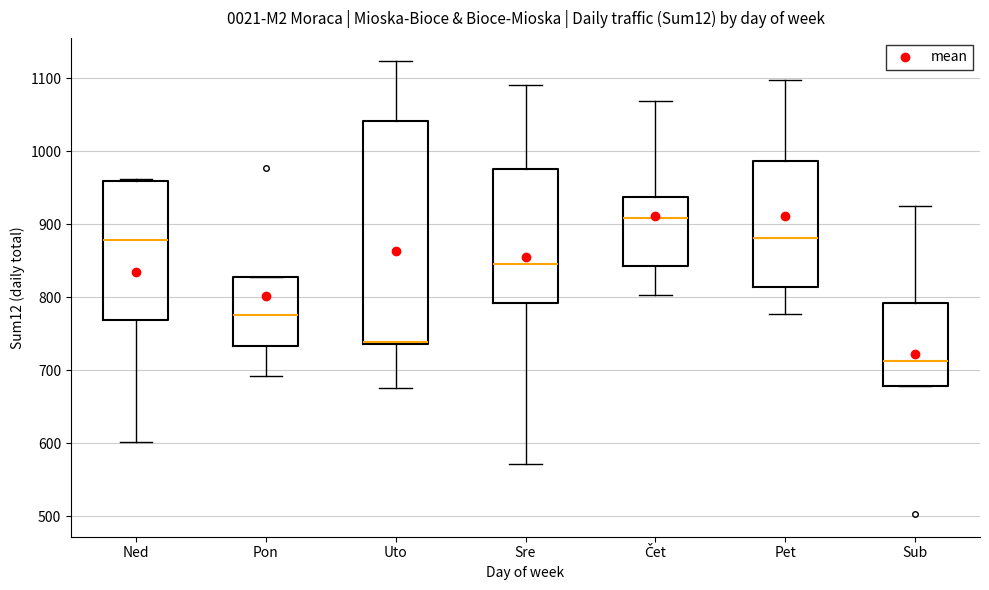

Reading left to right, read every box against the y-axis: the position of its median line, the range the box covers, and the ends of its whiskers. The values are not printed on the chart, so give them approximately, as read against the axis.

Ned: median 880, box 770 to 960, whiskers 600 to 960
Pon: median 780, box 730 to 830, whiskers 690 to 830
Uto: median 740 (drawn on the box's lower edge), box 740 to 1040, whiskers 680 to 1120
Sre: median 850, box 790 to 980, whiskers 570 to 1090
Čet: median 910, box 840 to 940, whiskers 800 to 1070
Pet: median 880, box 810 to 990, whiskers 780 to 1100
Sub: median 710, box 680 to 790, whiskers 680 to 930